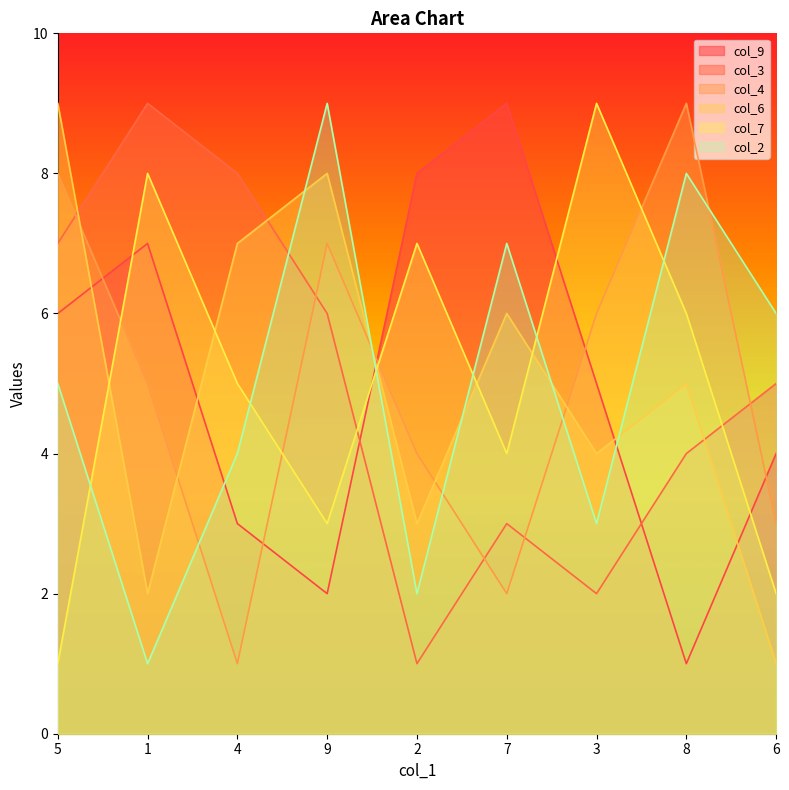

How many values in the col_4 series are below 5?

4